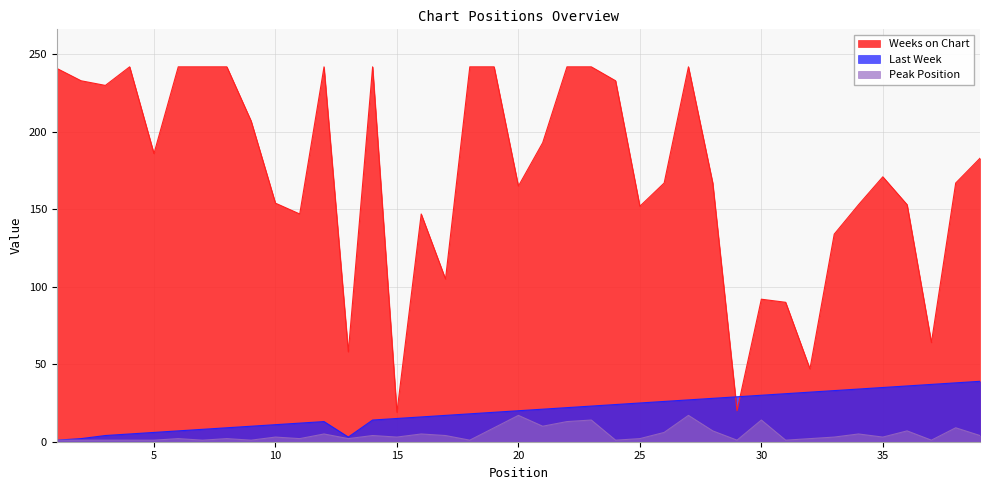

Does the chart display data point markers on the line(s)?

No